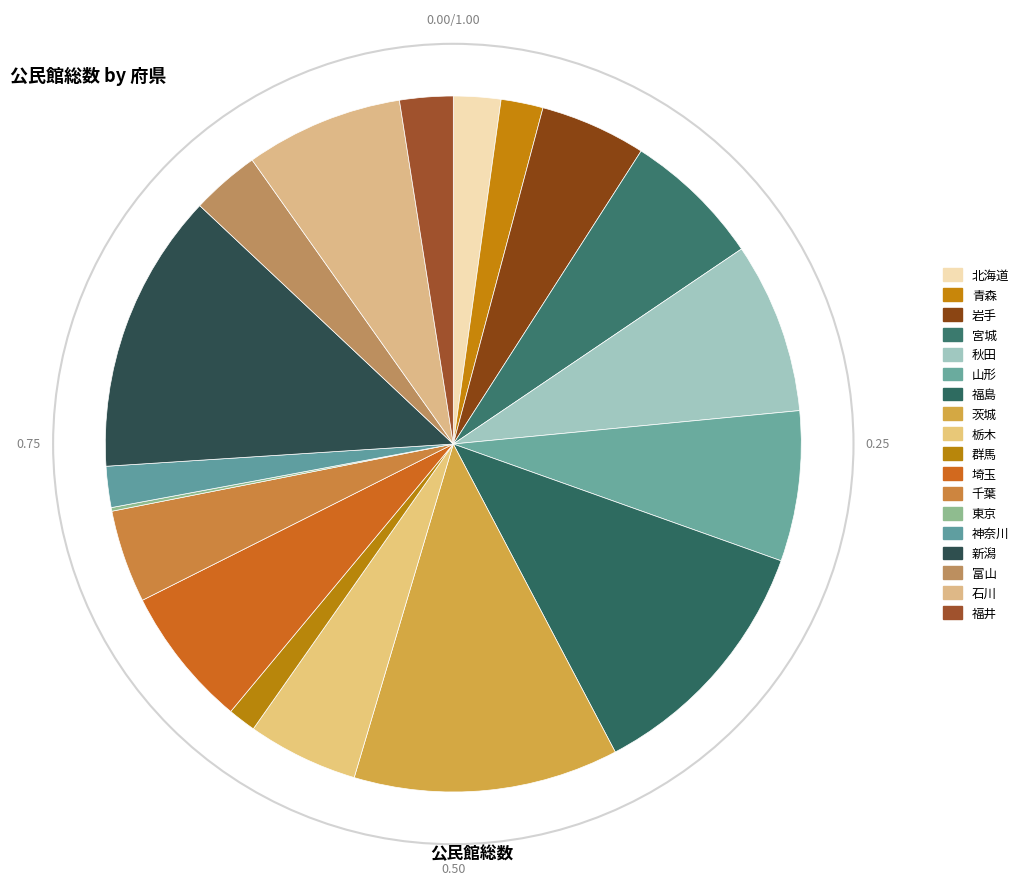

What percentage do 岩手 and 石川 together represent?

12.3%